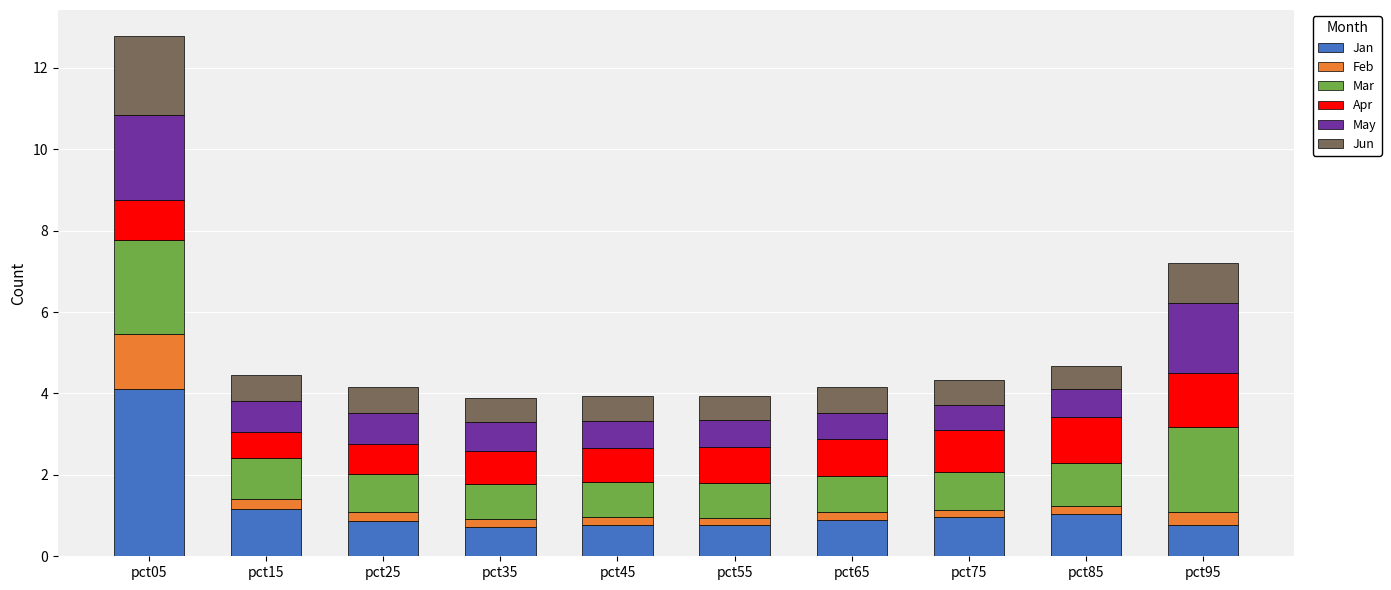

The value of Jan at pct15 is 0.3. True or false?

False